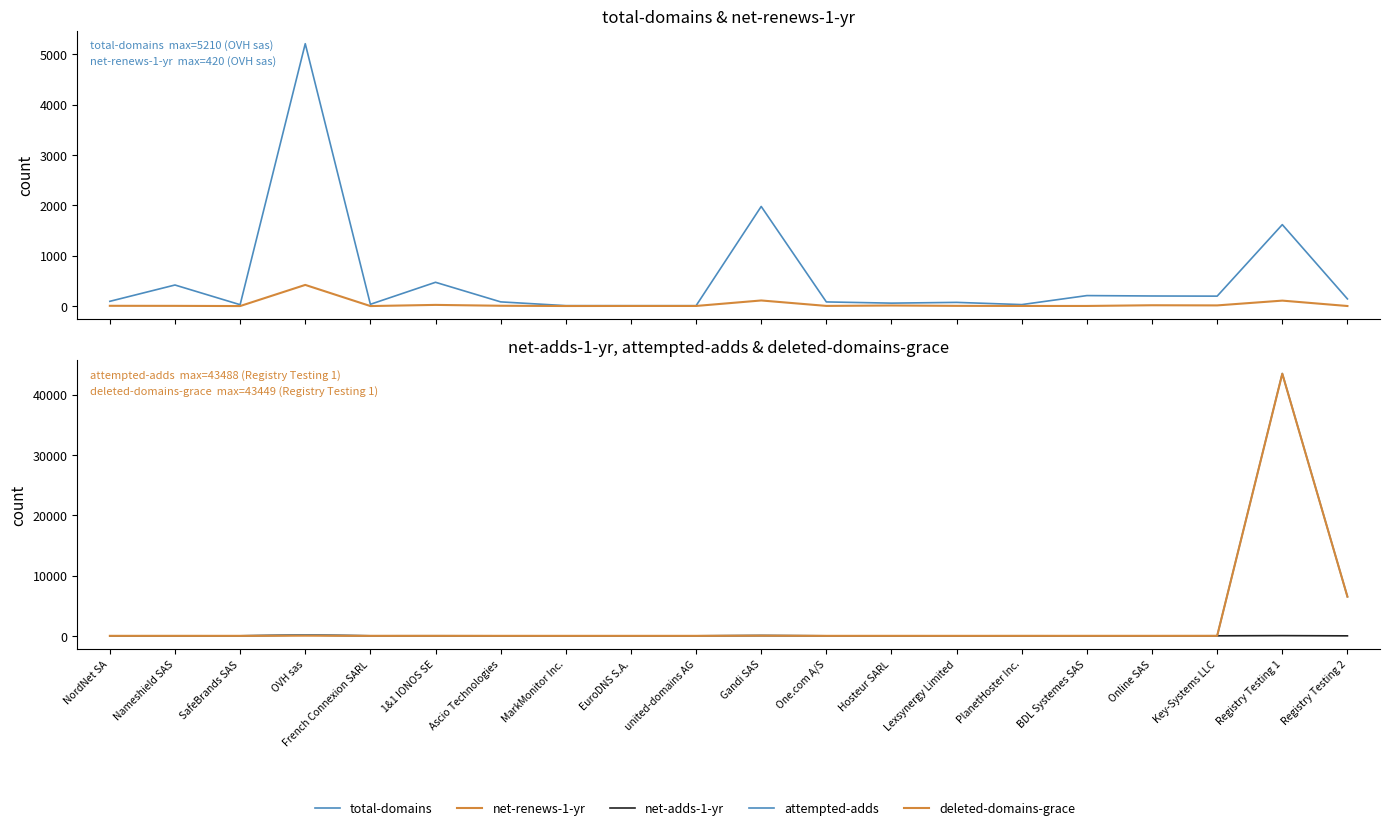

At Key-Systems LLC, list the series in order from smallest to largest.

deleted-domains-grace, attempted-adds, net-adds-1-yr, net-renews-1-yr, total-domains